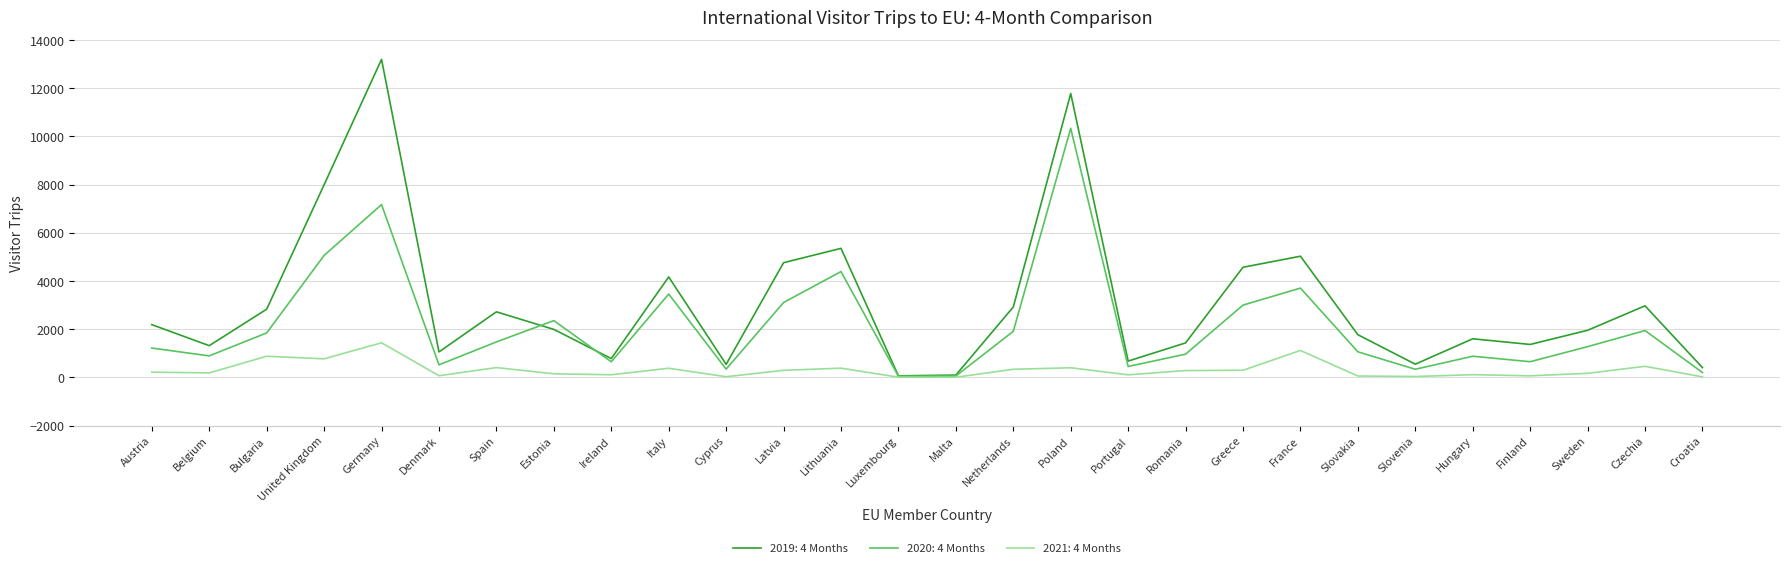

The 2019: 4 Months series shows 2922 at Netherlands. True or false?

True